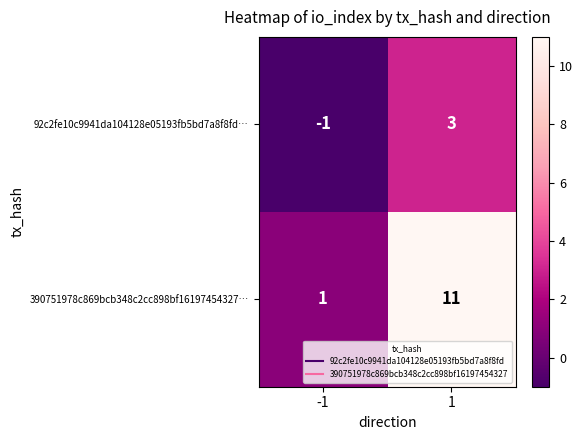

The 92c2fe10c9941da104128e05193fb5bd7a8f8fd… series shows 5 at 1. True or false?

False